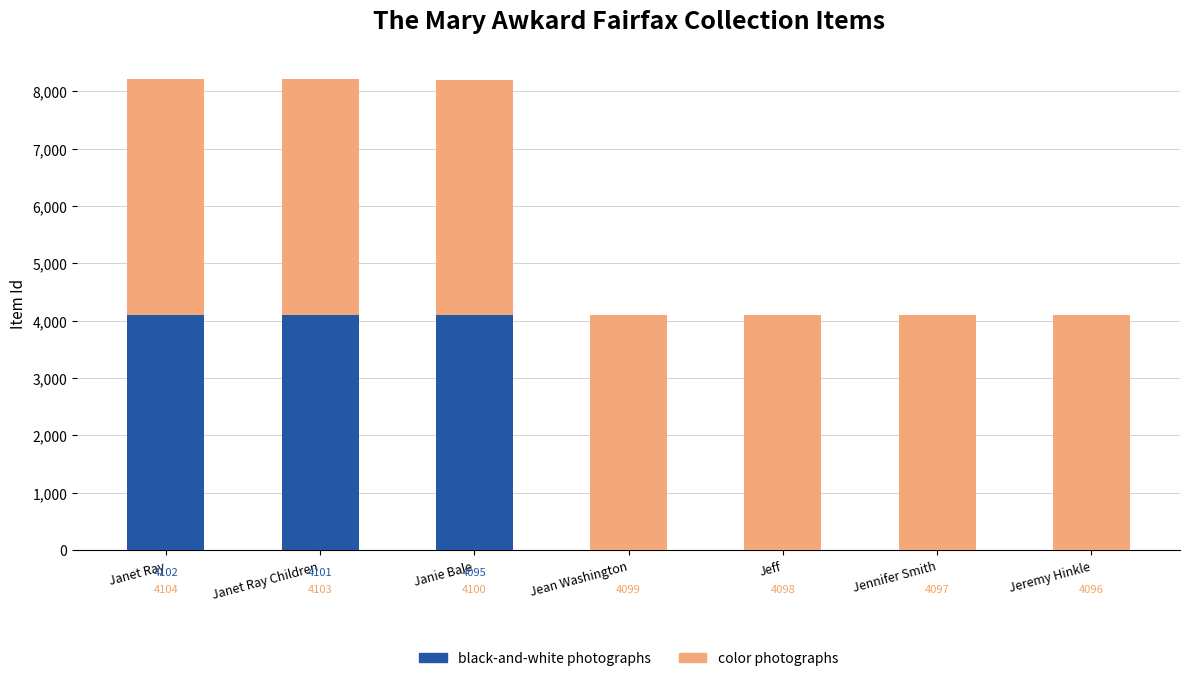

Where is black-and-white photographs nearest to the value 2051?

Janie Bale